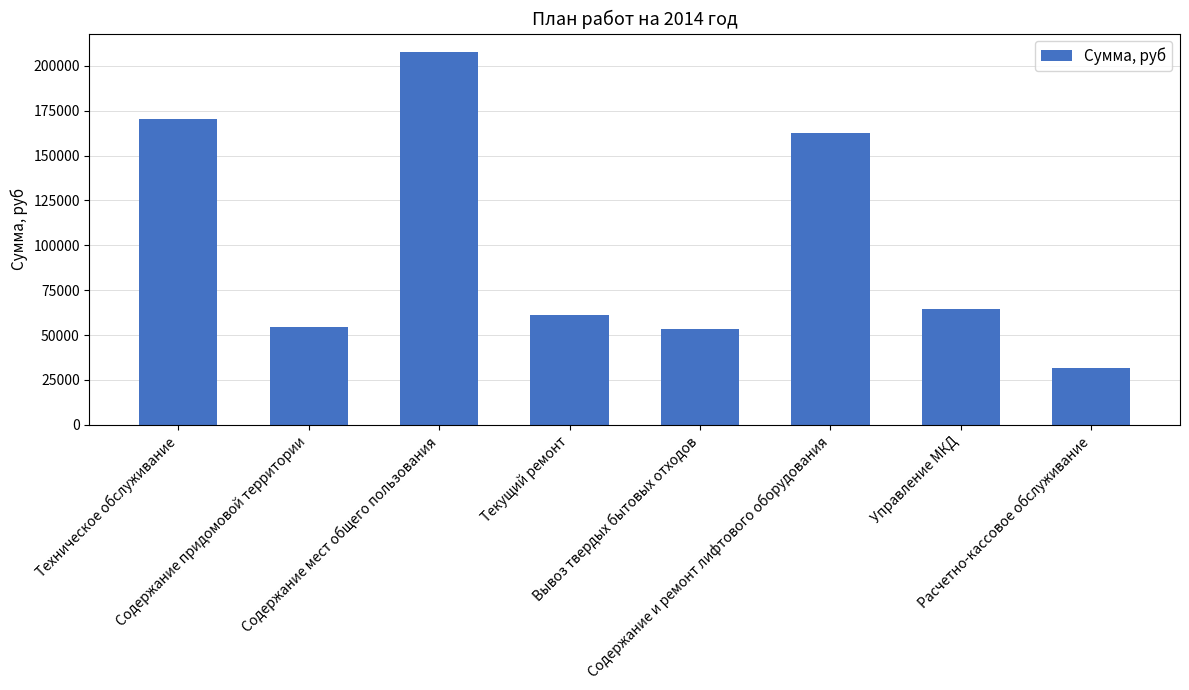

Between Управление МКД and Расчетно-кассовое обслуживание, which is larger?

Управление МКД